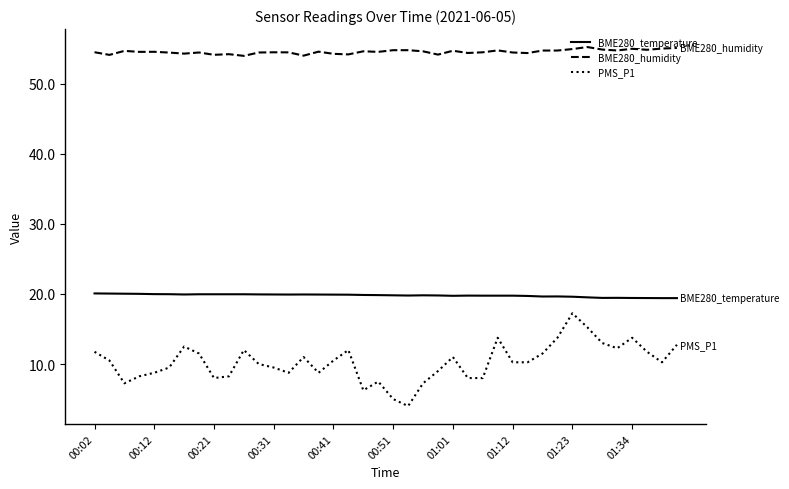

Does the chart display data point markers on the line(s)?

No